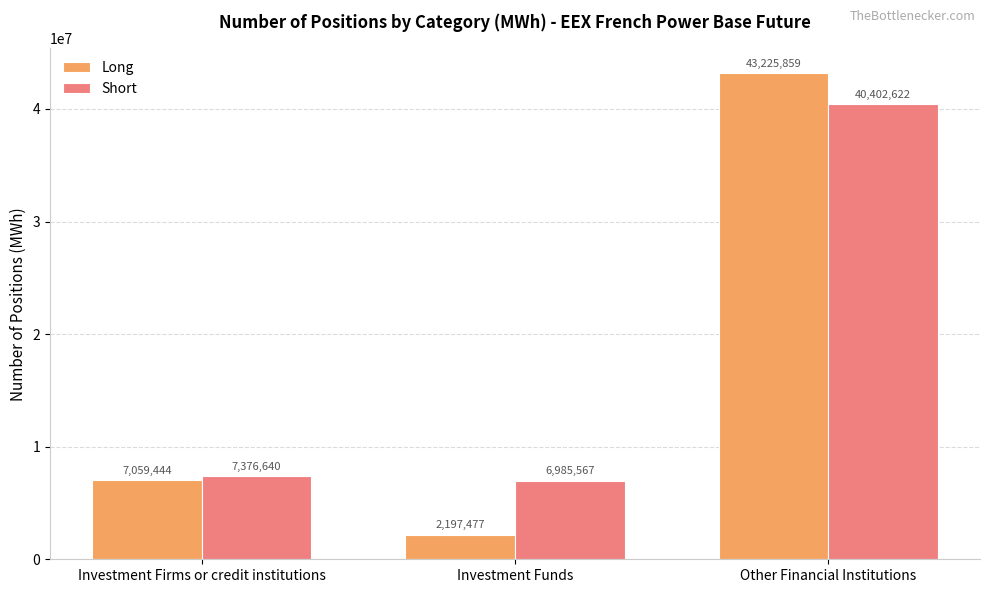

What is the difference between the second highest and minimum values in the Long series?

4861967